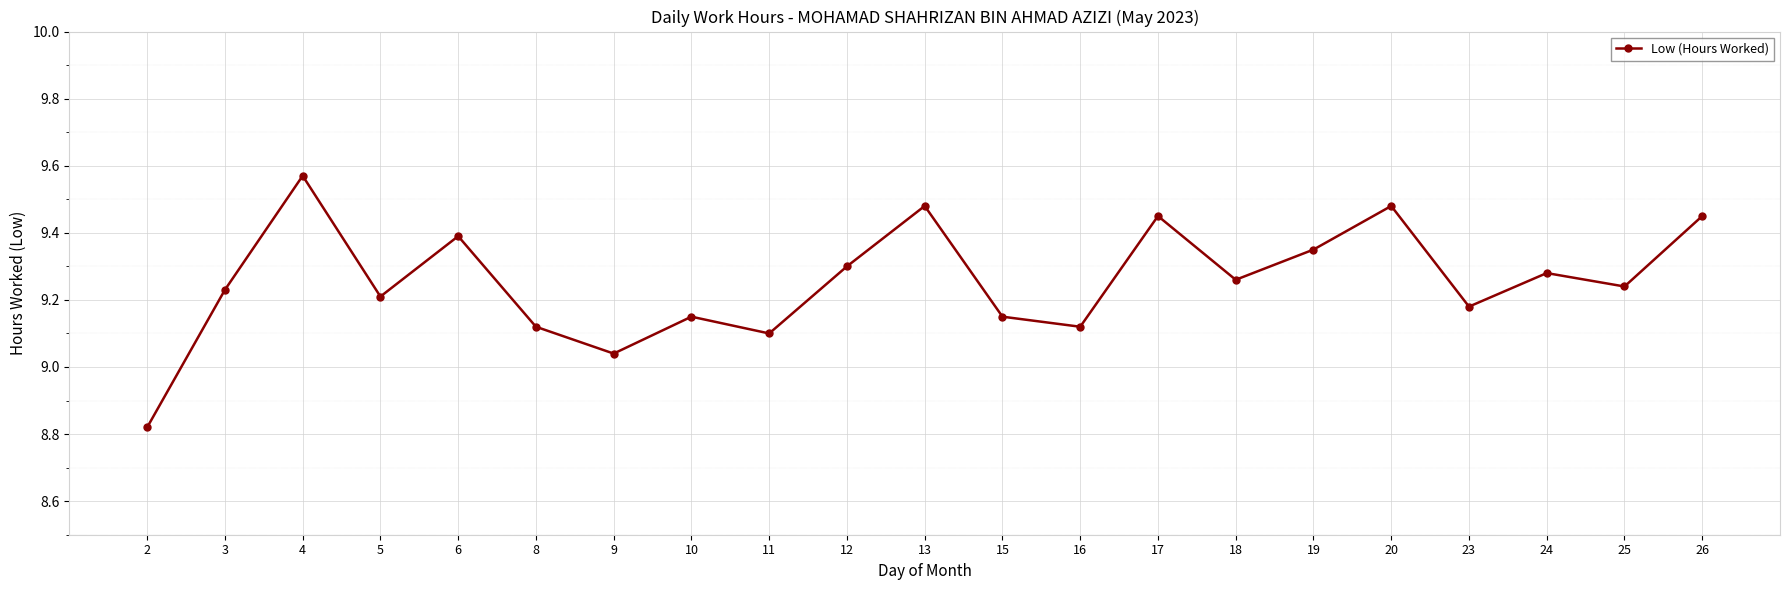

True or false: the data shows 16.0 at 3.

False